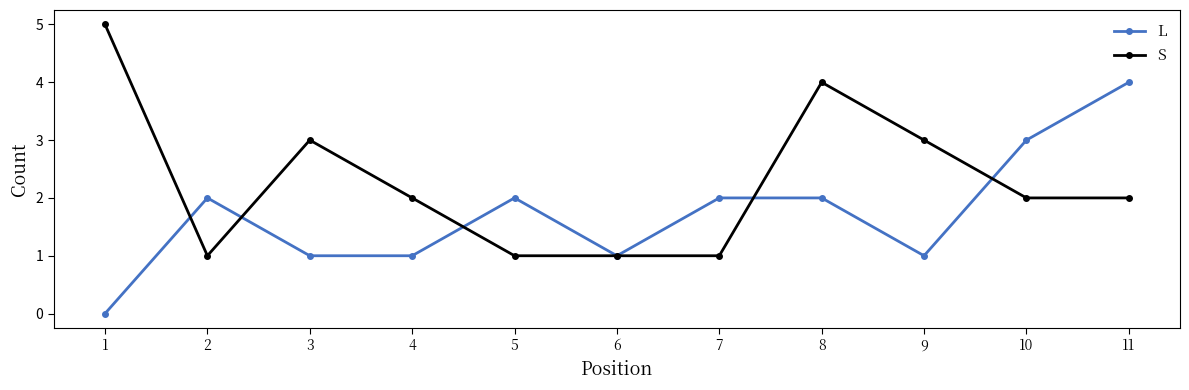

True or false: L and S cross at least once.

True